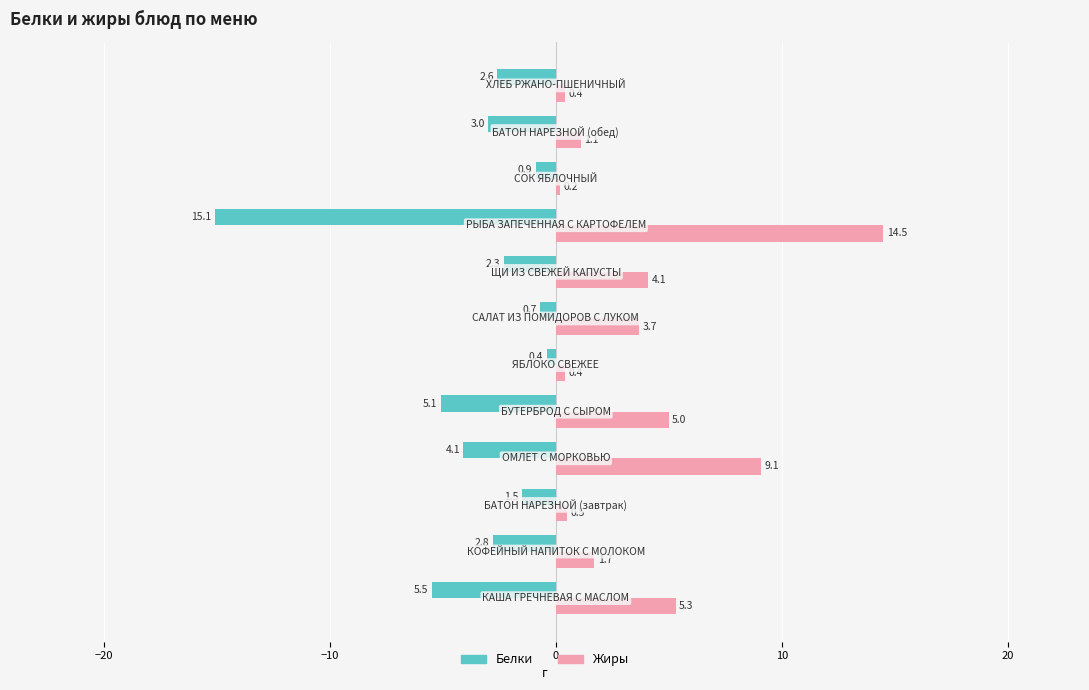

Which series has the largest range (max minus min)?

Белки